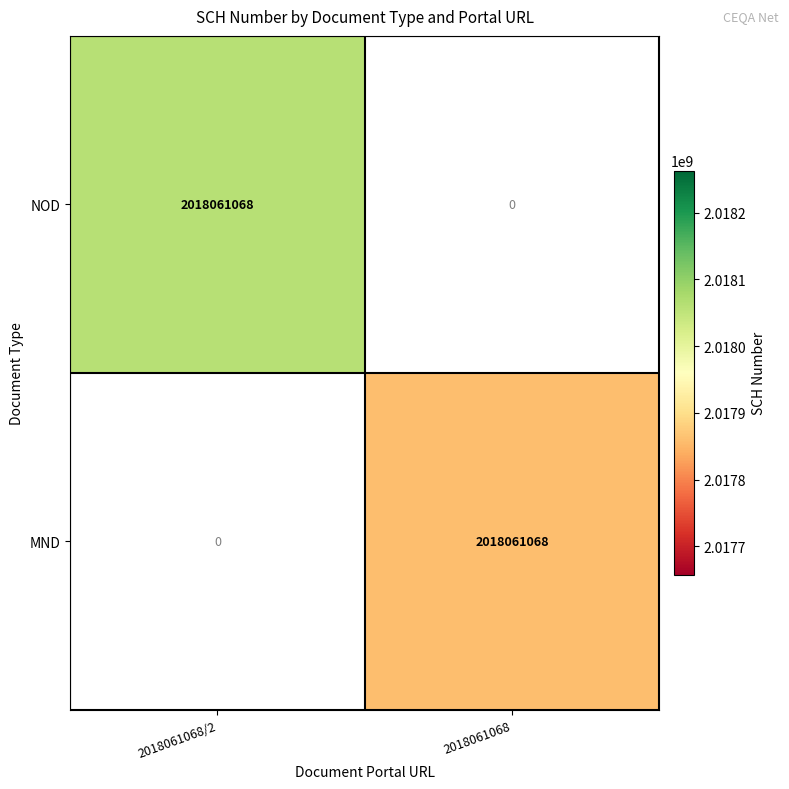

Count the number of categories in the chart.

2